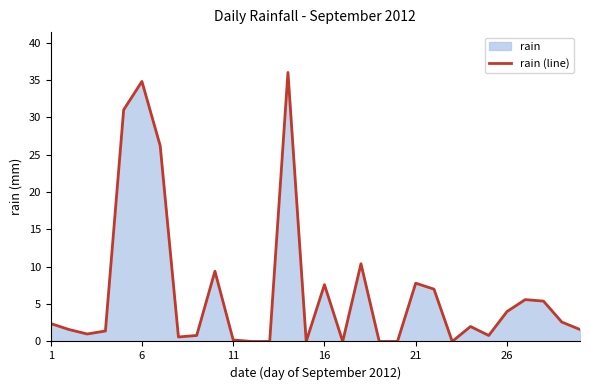

The chart shows a value of 34.8 at 6. True or false?

True